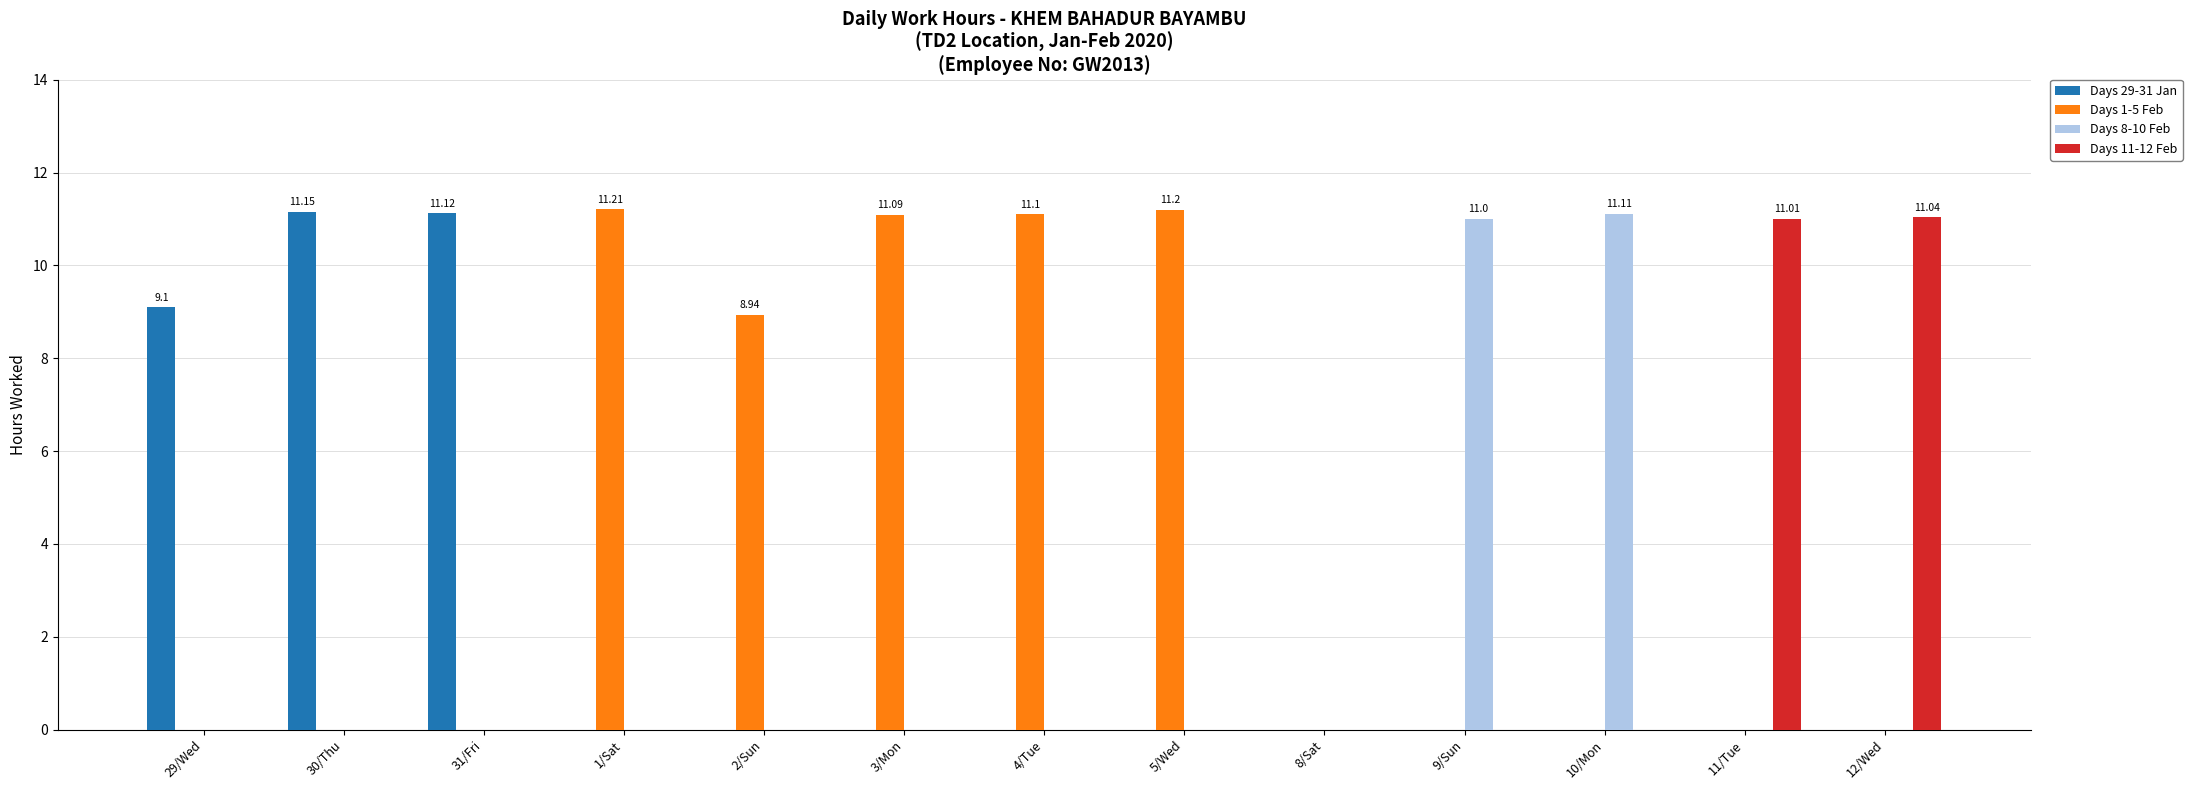

Which series changed the most between 29/Wed and 3/Mon?

Days 1-5 Feb